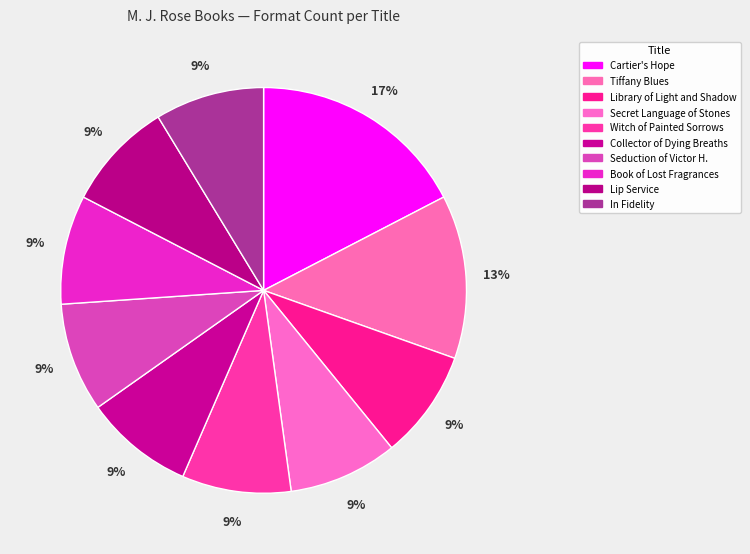

How many segments does this pie chart have?

10